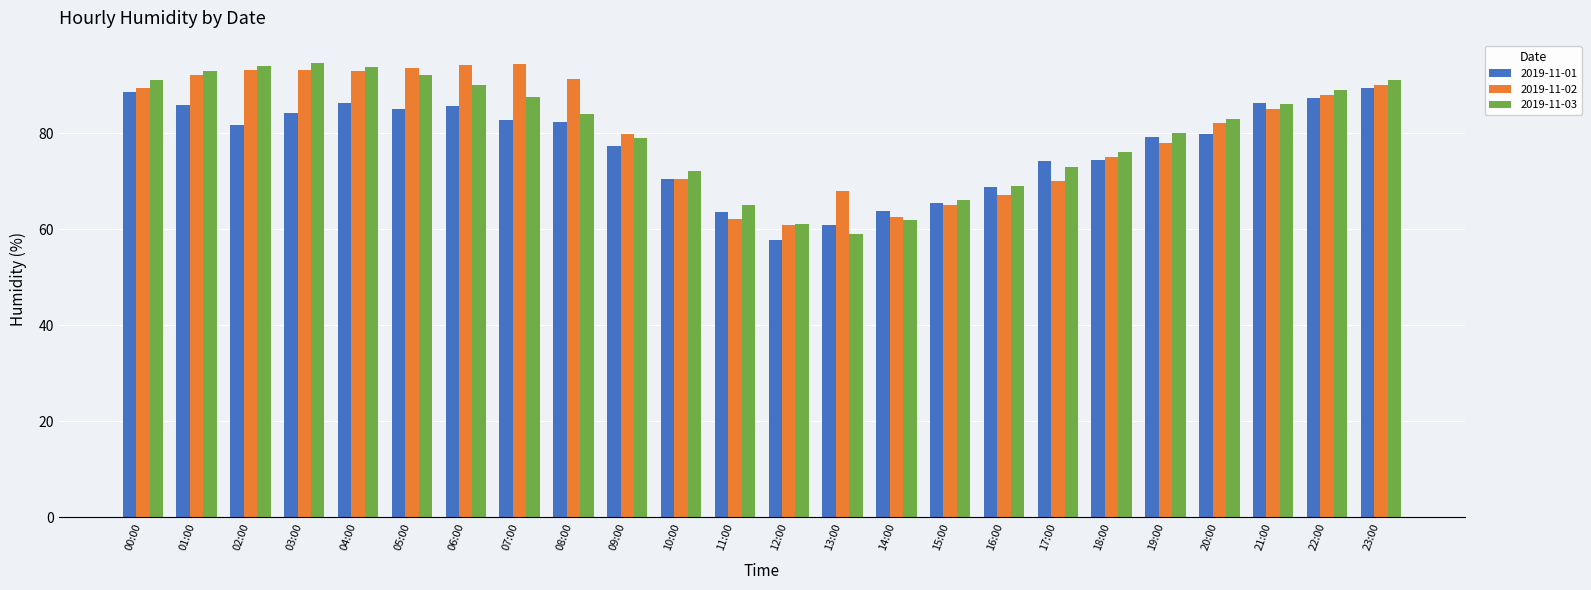

Which series changed the most between 05:00 and 15:00?

2019-11-02